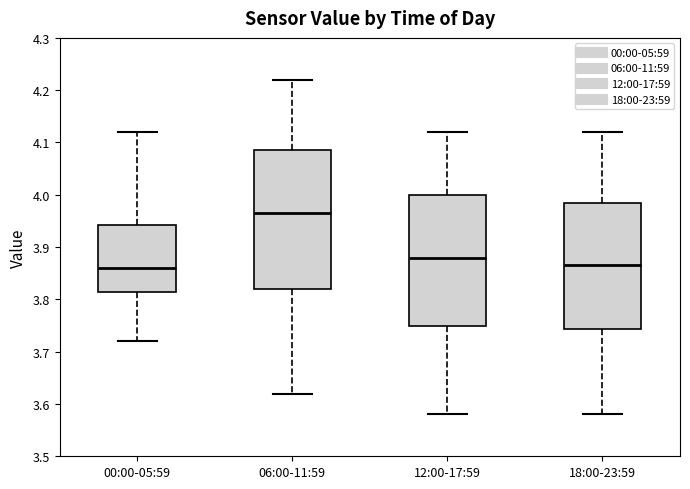

Reading left to right, transcribe this box plot: for each box, give where its median line is, the range the box spans, and where its two whiskers end, as read against the y-axis. The values are not printed on the chart, so give them approximately, as read against the axis.

00:00-05:59: median 3.86, box 3.82 to 3.94, whiskers 3.72 to 4.12
06:00-11:59: median 3.97, box 3.82 to 4.09, whiskers 3.62 to 4.22
12:00-17:59: median 3.88, box 3.75 to 4.00, whiskers 3.58 to 4.12
18:00-23:59: median 3.87, box 3.74 to 3.99, whiskers 3.58 to 4.12